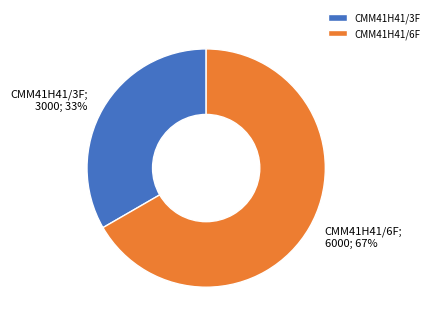

Do CMM41H41/3F and CMM41H41/6F together represent more than half of the pie?

Yes